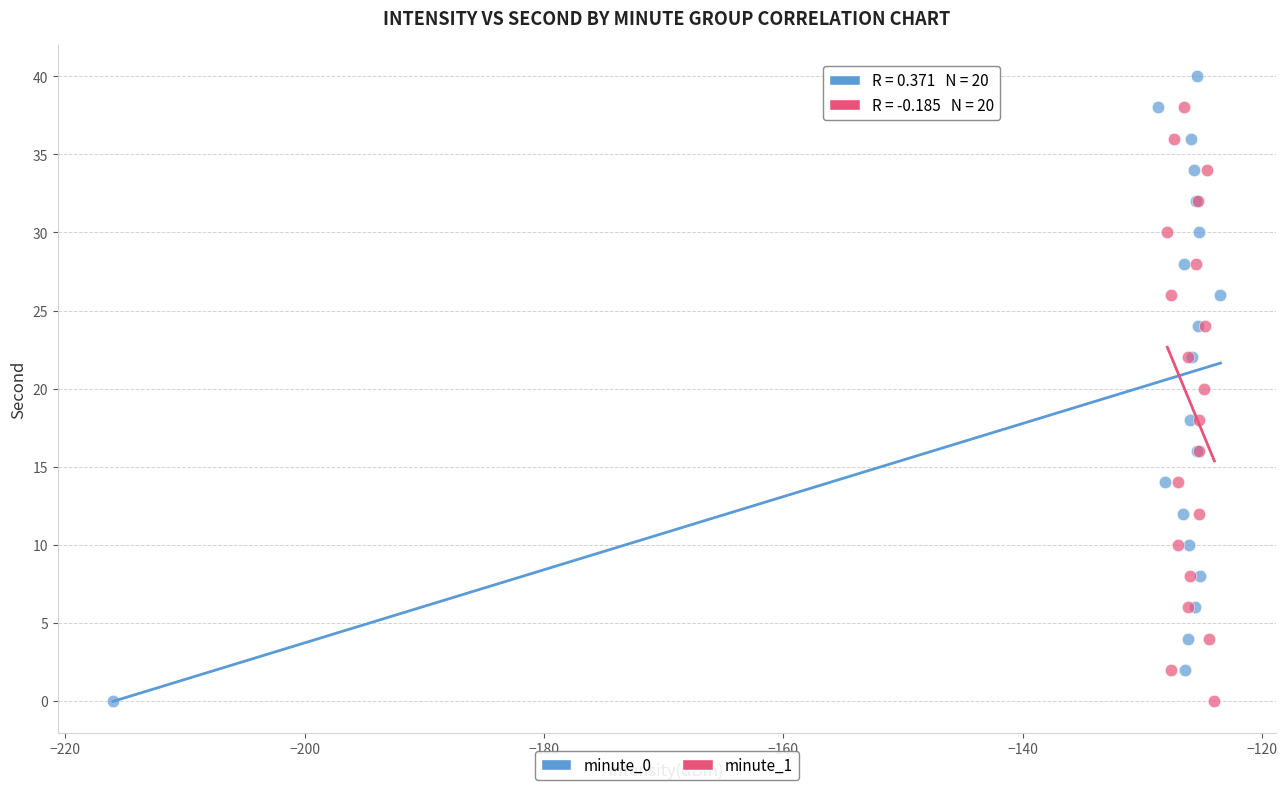

Which series has the widest spread of Y values?

minute_0